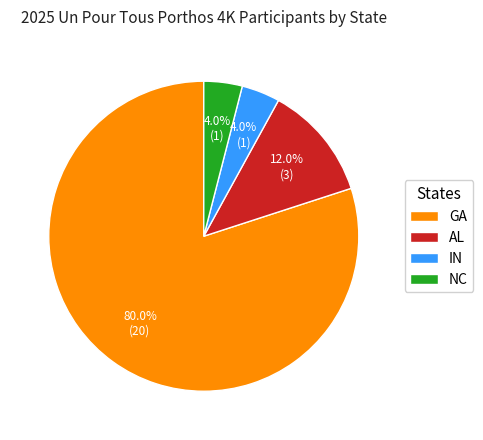

Which category has the biggest portion of the pie?

GA